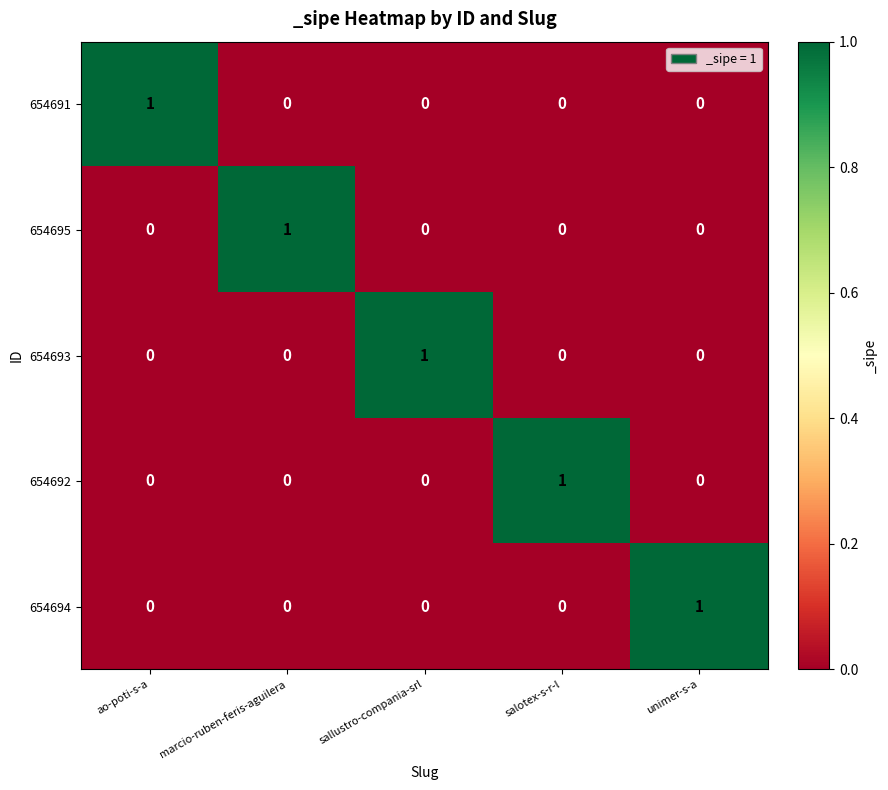

Reading left to right, what are all the values shown in this chart?

654691: ao-poti-s-a=1	marcio-ruben-feris-aguilera=0	sallustro-compania-srl=0	salotex-s-r-l=0	unimer-s-a=0
654695: ao-poti-s-a=0	marcio-ruben-feris-aguilera=1	sallustro-compania-srl=0	salotex-s-r-l=0	unimer-s-a=0
654693: ao-poti-s-a=0	marcio-ruben-feris-aguilera=0	sallustro-compania-srl=1	salotex-s-r-l=0	unimer-s-a=0
654692: ao-poti-s-a=0	marcio-ruben-feris-aguilera=0	sallustro-compania-srl=0	salotex-s-r-l=1	unimer-s-a=0
654694: ao-poti-s-a=0	marcio-ruben-feris-aguilera=0	sallustro-compania-srl=0	salotex-s-r-l=0	unimer-s-a=1